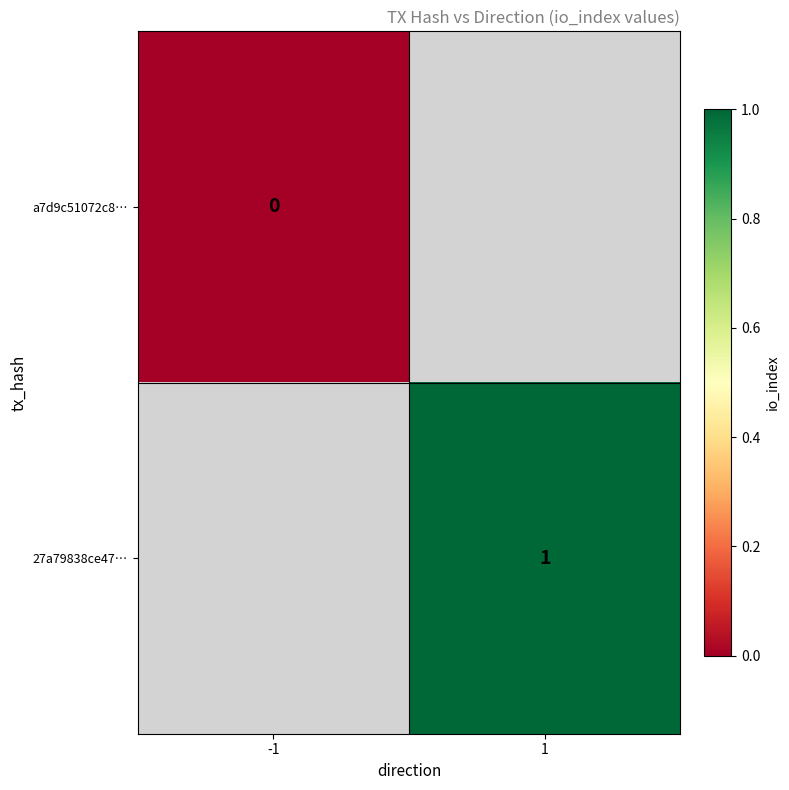

The 27a79838ce47… series shows 1 at 1. True or false?

True